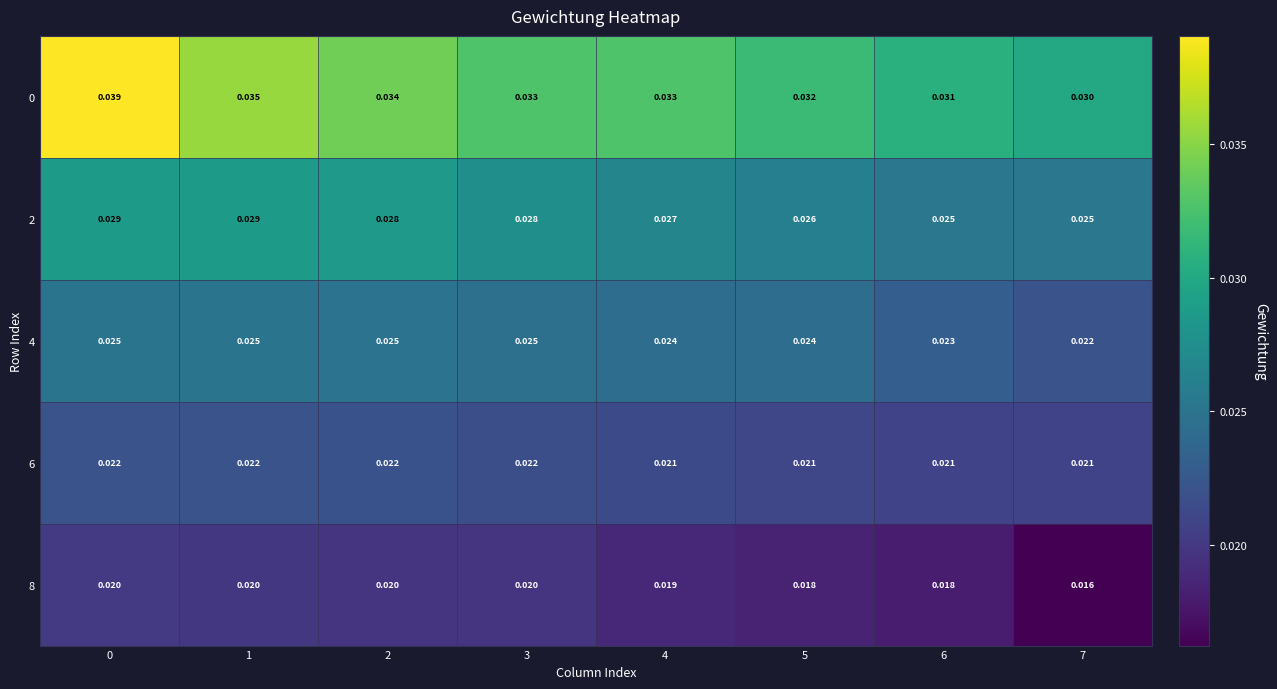

How many categories are shown in the chart?

8